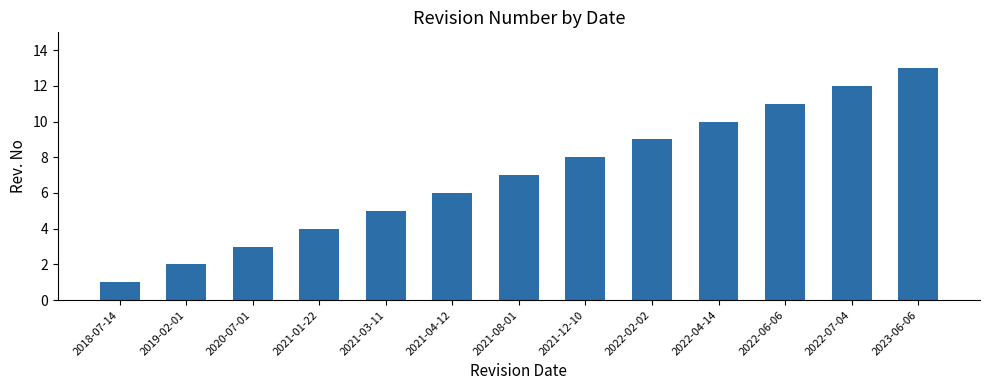

What is the smallest value displayed?

1